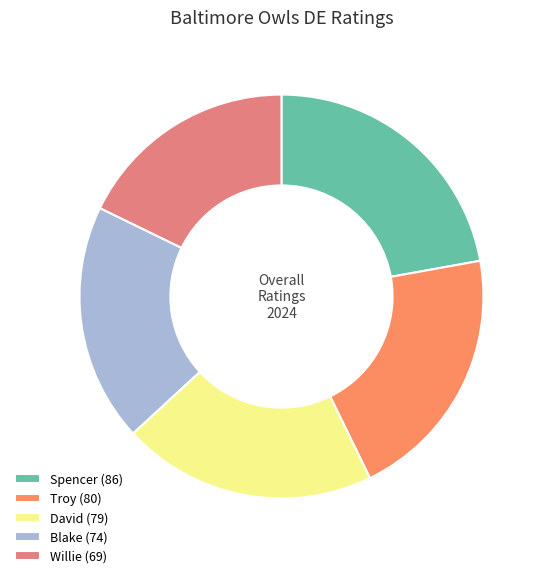

What percentage is the Spencer slice, to the nearest percent?

22%